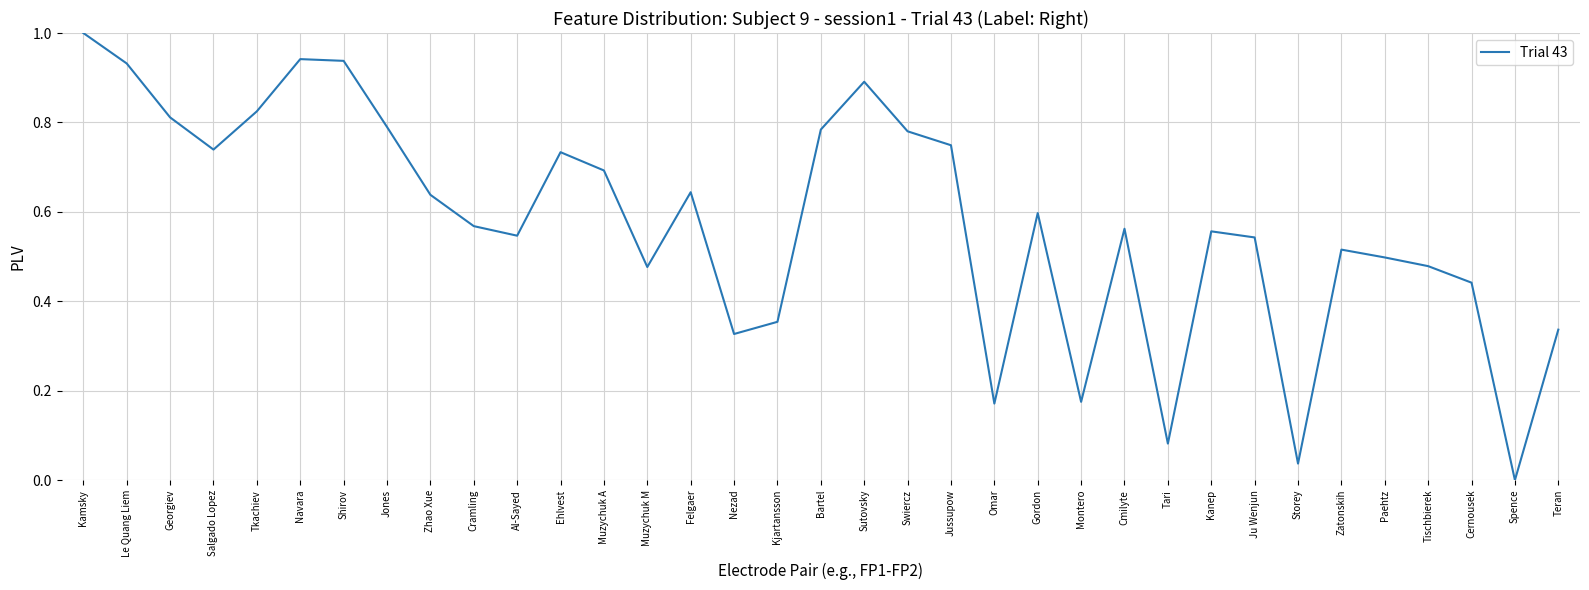

Which has a higher value, Teran or Salgado Lopez?

Salgado Lopez